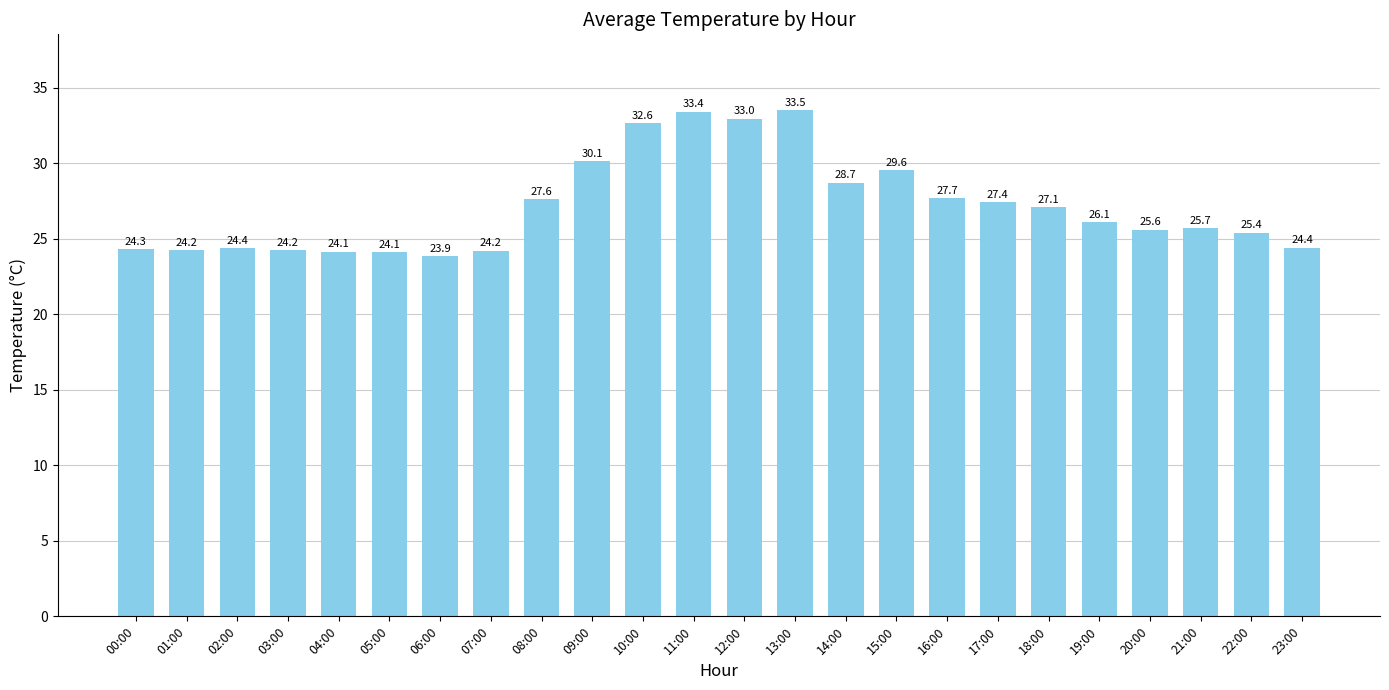

True or false: the data shows 15.6 at 16:00.

False